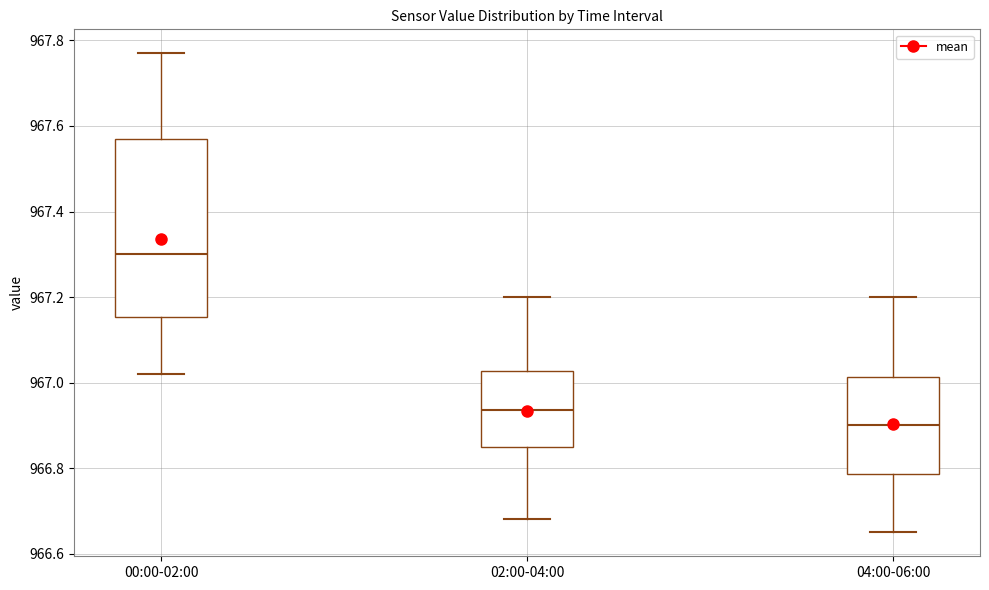

Which box is the tallest, from its lower edge to its upper edge?

00:00-02:00